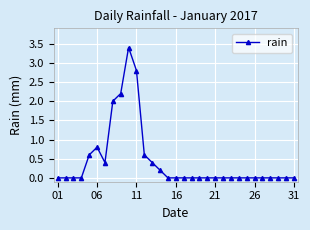

What is the maximum value shown in the chart?

3.4